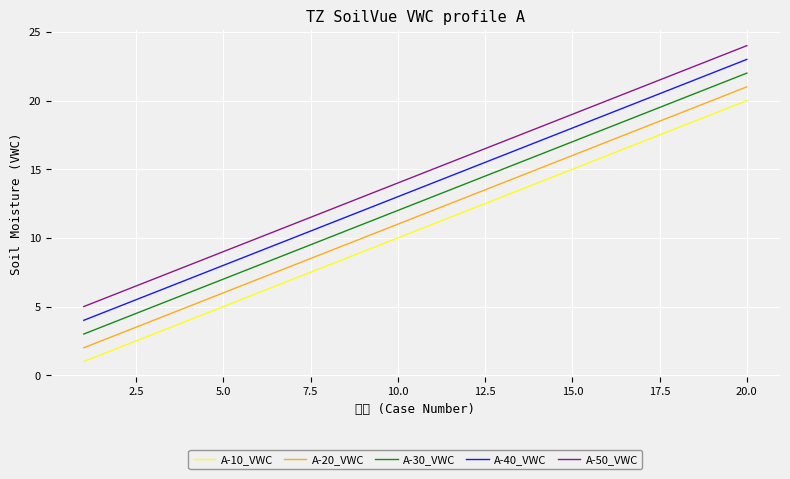

At which category is the sum across all series the highest?

20.0